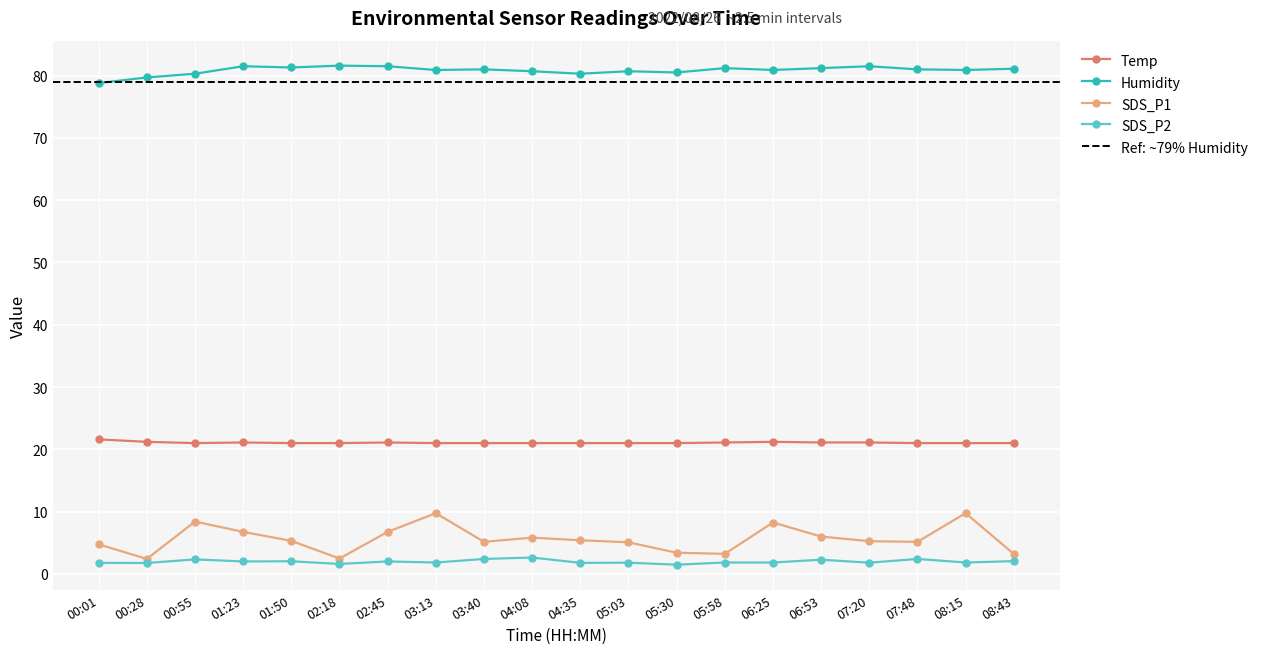

What is the average value of the Humidity series?

80.8